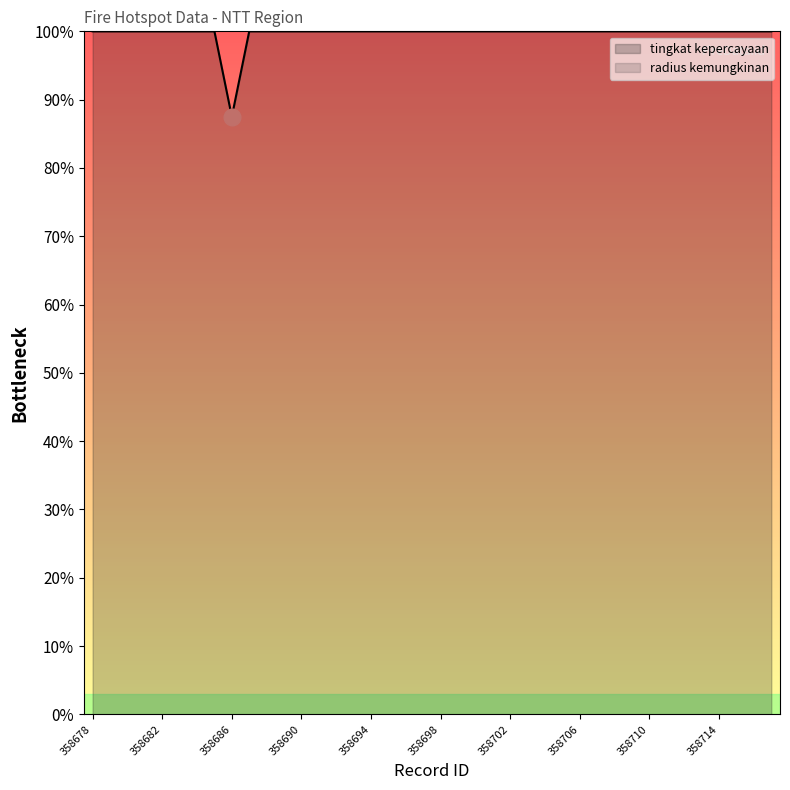

Reading left to right, transcribe all the data shown in this chart.

100.0	100.0	100.0	100.0	100.0	100.0	100.0	100.0	87.5	100.0	100.0	100.0	100.0	100.0	100.0	100.0	100.0	100.0	100.0	100.0	100.0	100.0	100.0	100.0	100.0	100.0	100.0	100.0	100.0	100.0	100.0	100.0	100.0	100.0	100.0	100.0	100.0	100.0	100.0	100.0